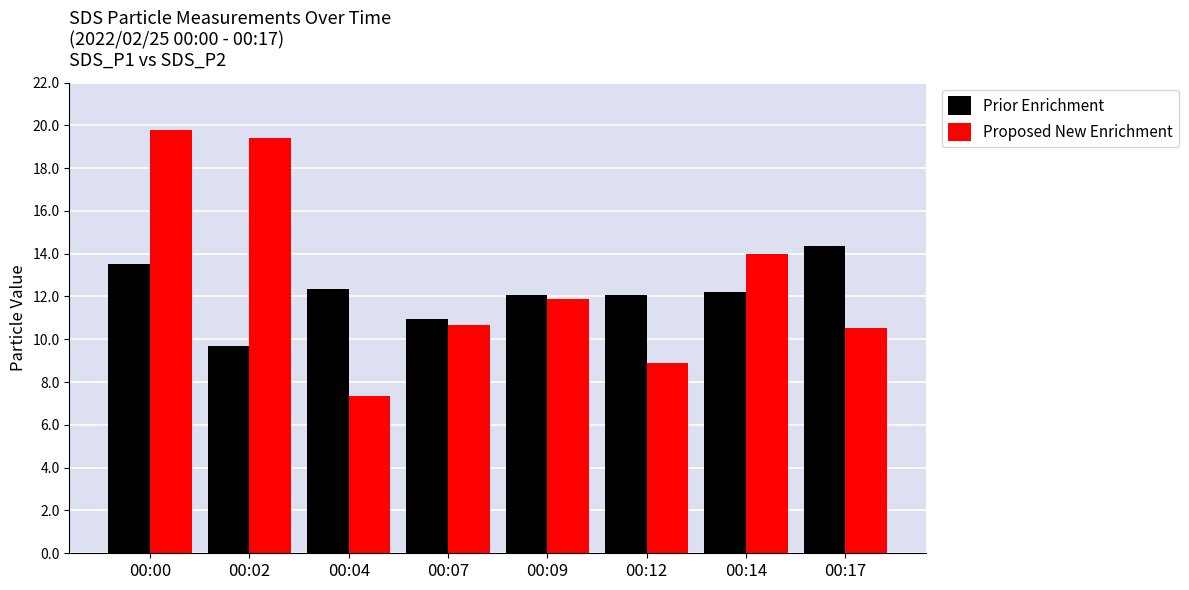

At which label does Prior Enrichment first exceed 12?

00:00